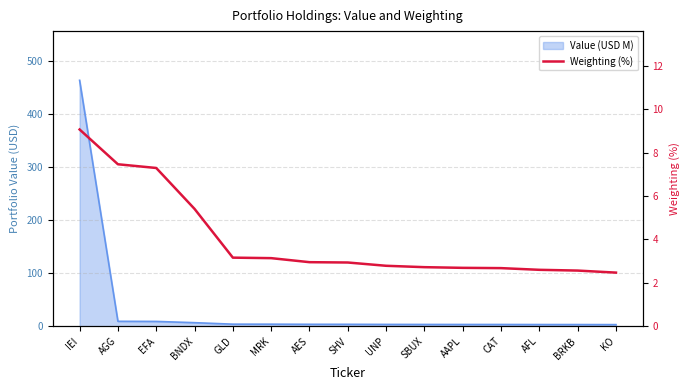

What is the label of the 9th point from the right?

AES